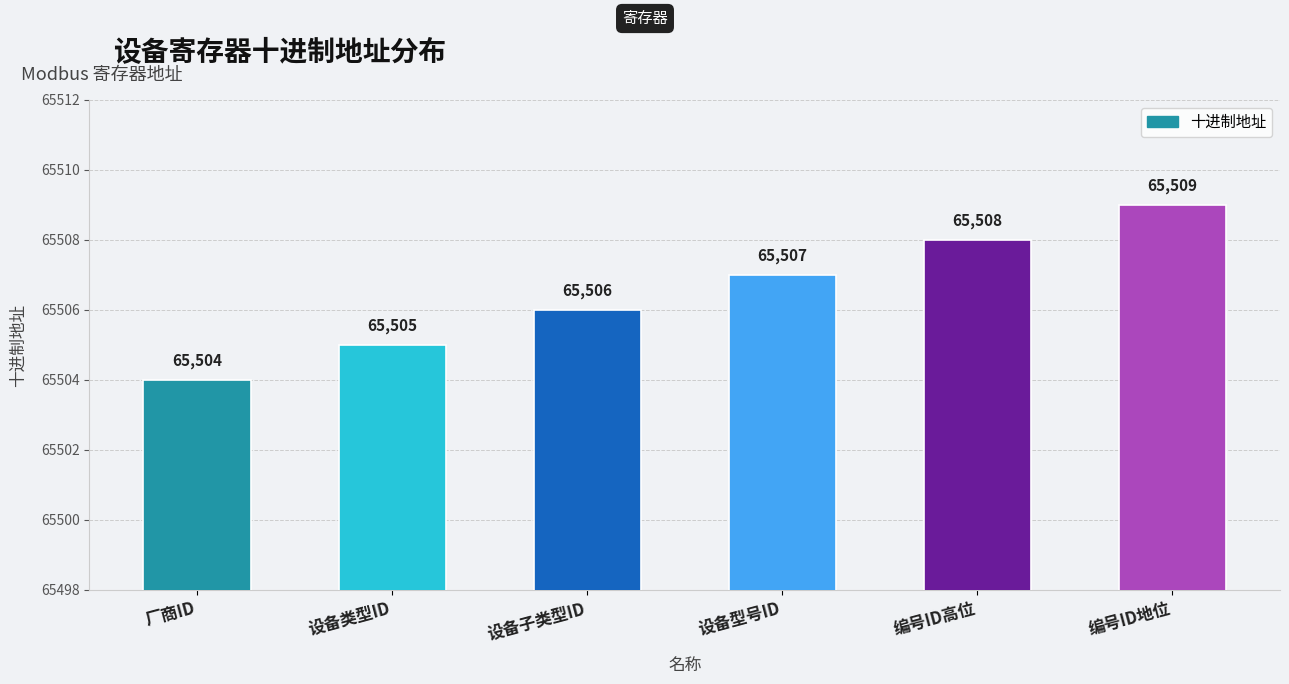

Rank the categories by value from highest to lowest.

编号ID地位, 编号ID高位, 设备型号ID, 设备子类型ID, 设备类型ID, 厂商ID